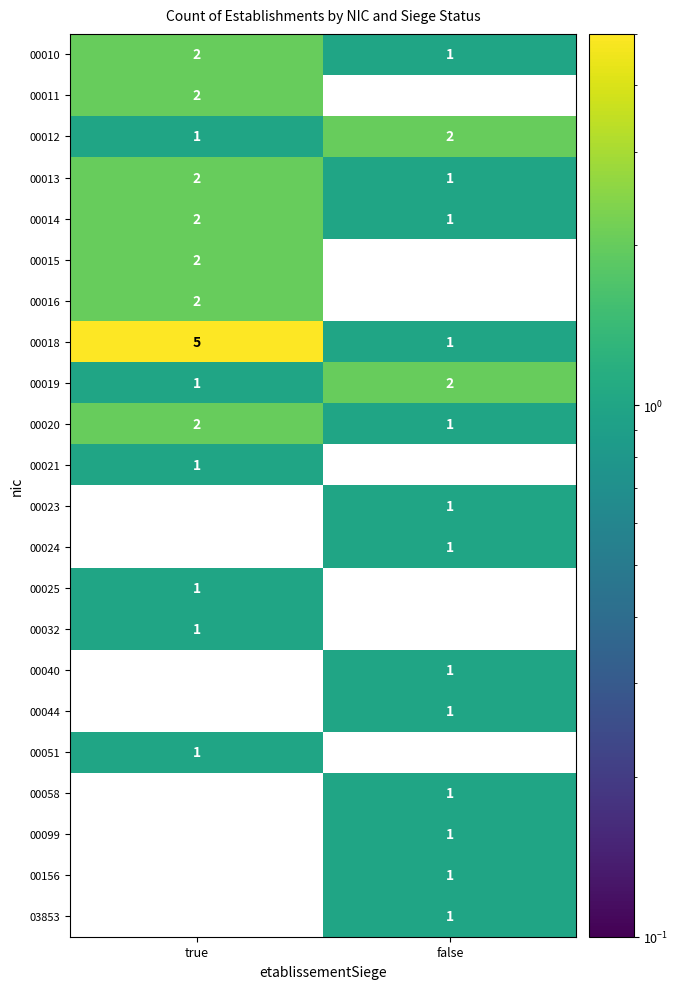

At which label is 00058 closest to 0?

true